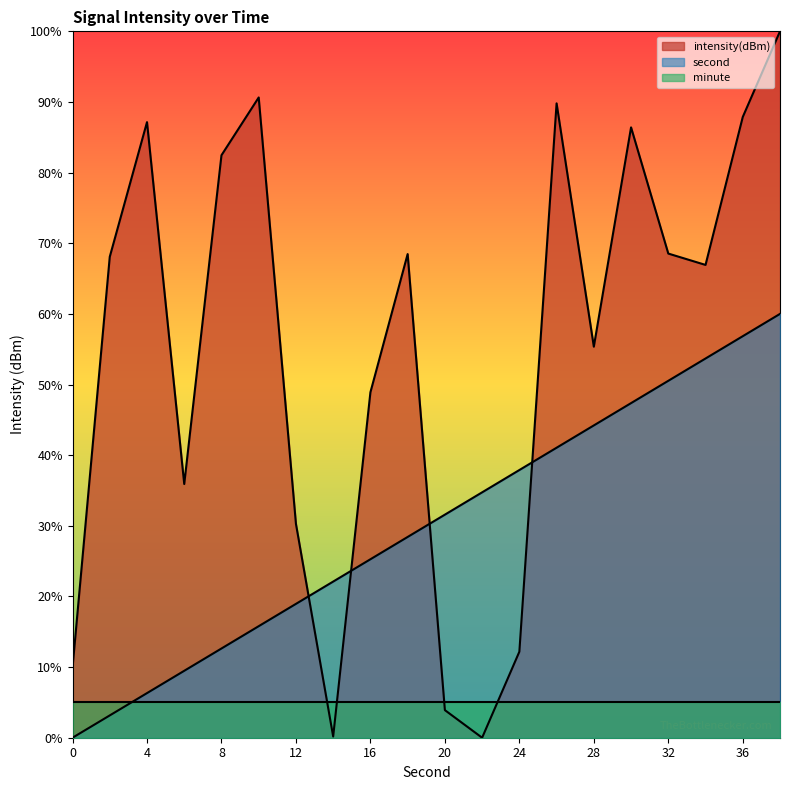

What is the value of the second point at the 4th from the left?

9.5